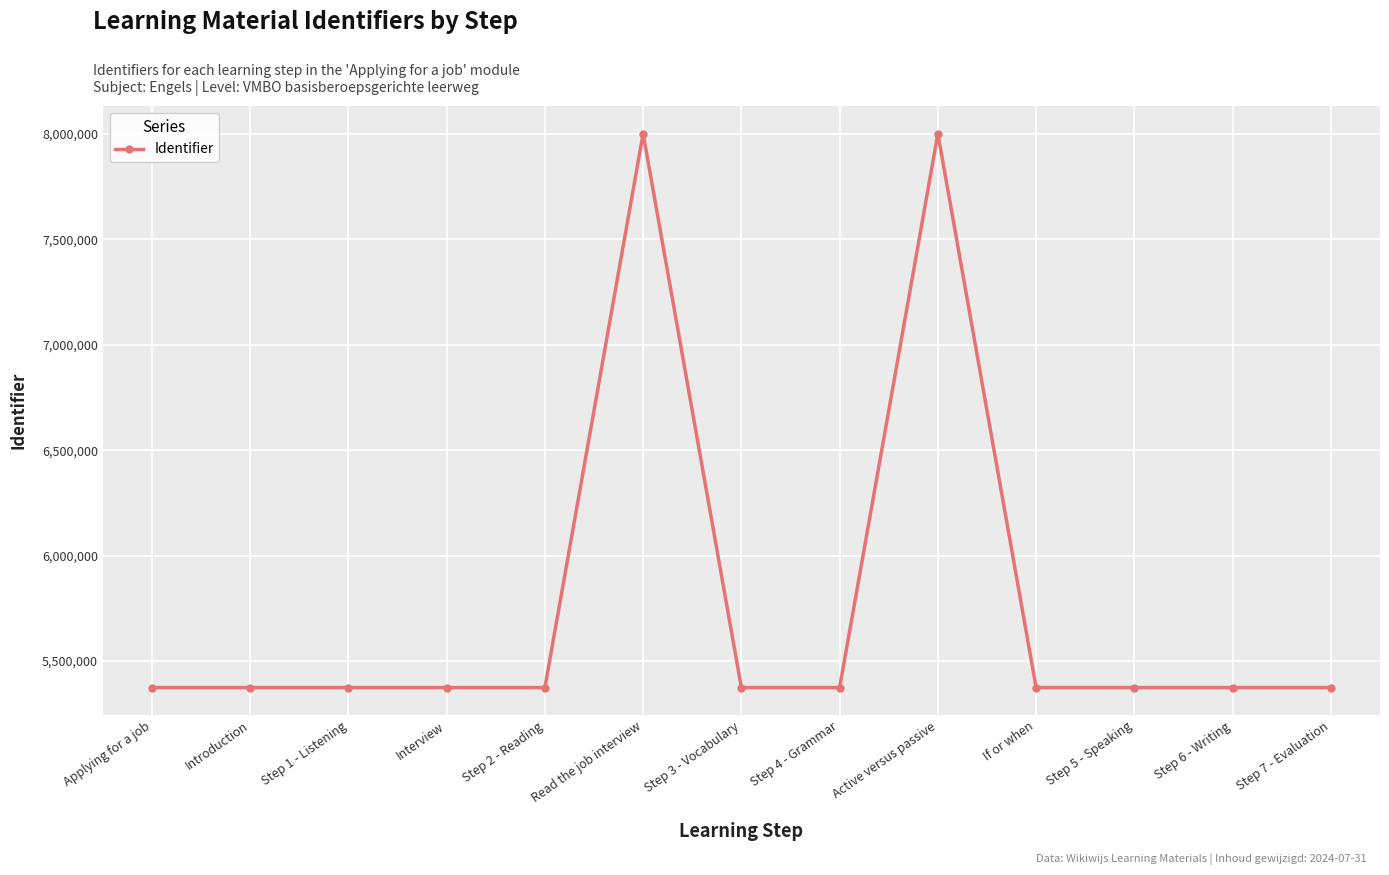

What is the label of the 4th point from the right?

If or when